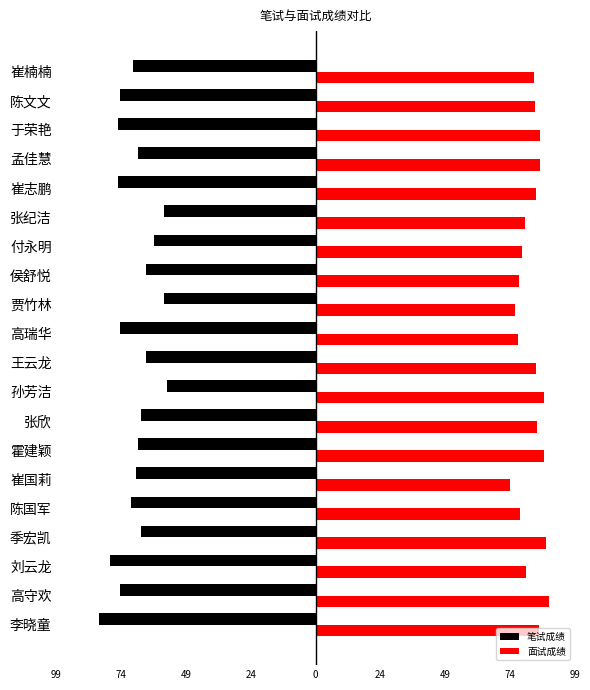

Reading left to right, list all the values displayed in this chart.

笔试成绩: -83.0	-75.0	-79.0	-67.0	-71.0	-69.0	-68.0	-67.0	-57.0	-65.0	-75.0	-58.0	-65.0	-62.0	-58.0	-76.0	-68.0	-76.0	-75.0	-70.0
面试成绩: 85.7	89.4	80.7	88.3	78.5	74.6	87.6	85.0	87.8	84.8	77.5	76.4	78.2	79.4	80.3	84.8	86.1	86.1	84.2	83.8